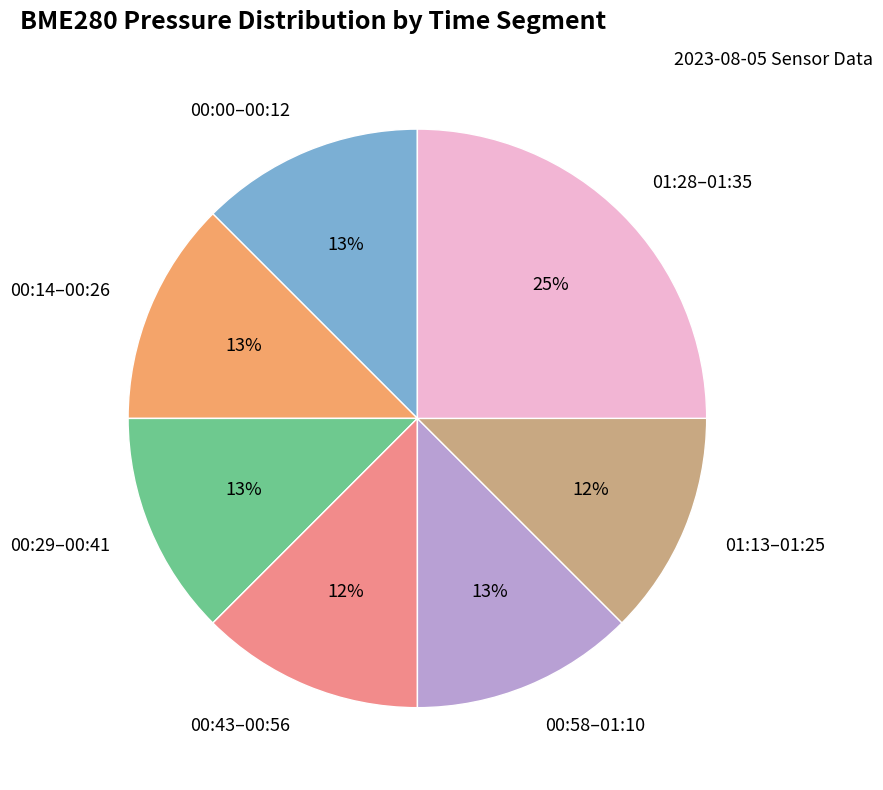

How many segments does this pie chart have?

7